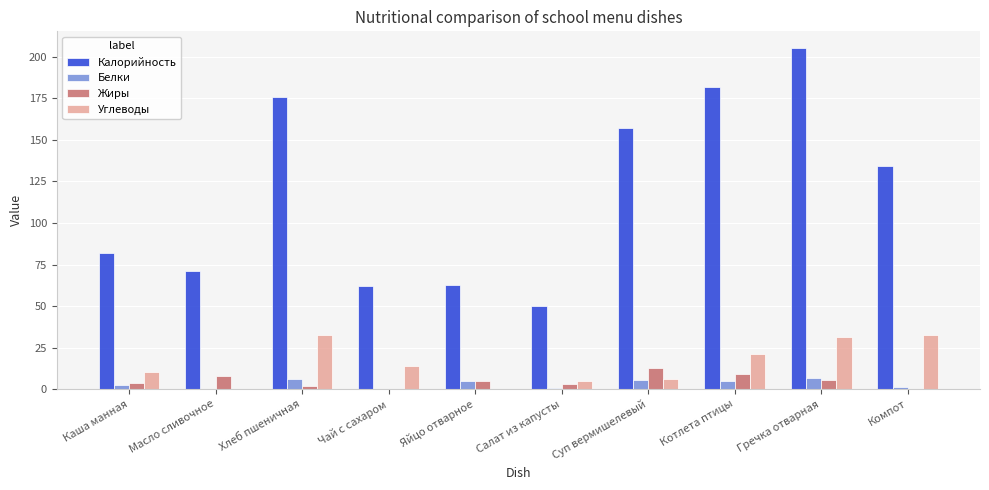

True or false: Жиры has a value of 5.7 at Гречка отварная.

True